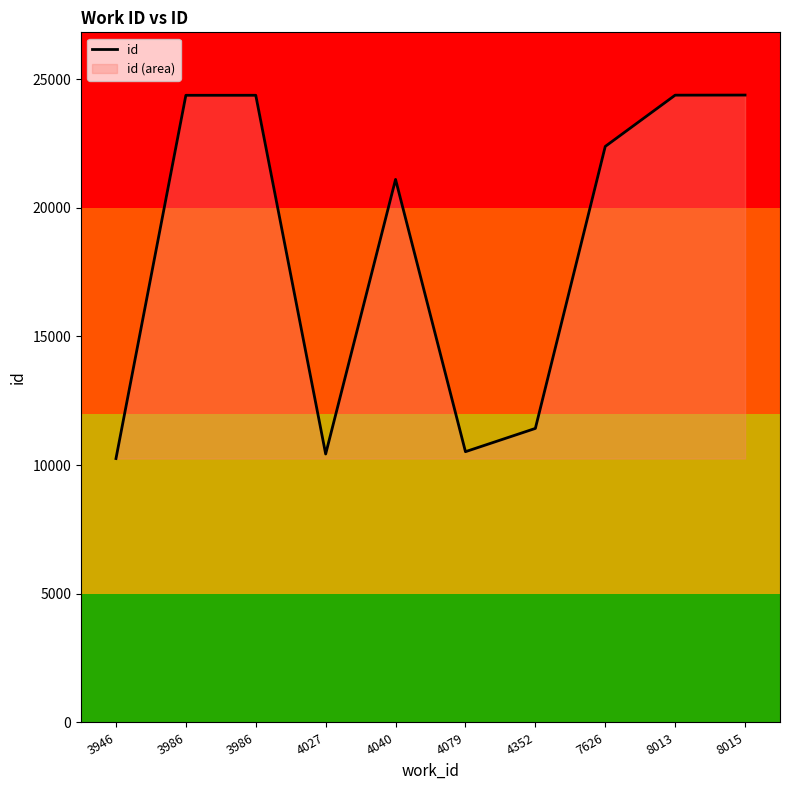

List the labels in order of value, smallest first.

3946, 4027, 4079, 4352, 4040, 7626, 3986, 3986, 8013, 8015